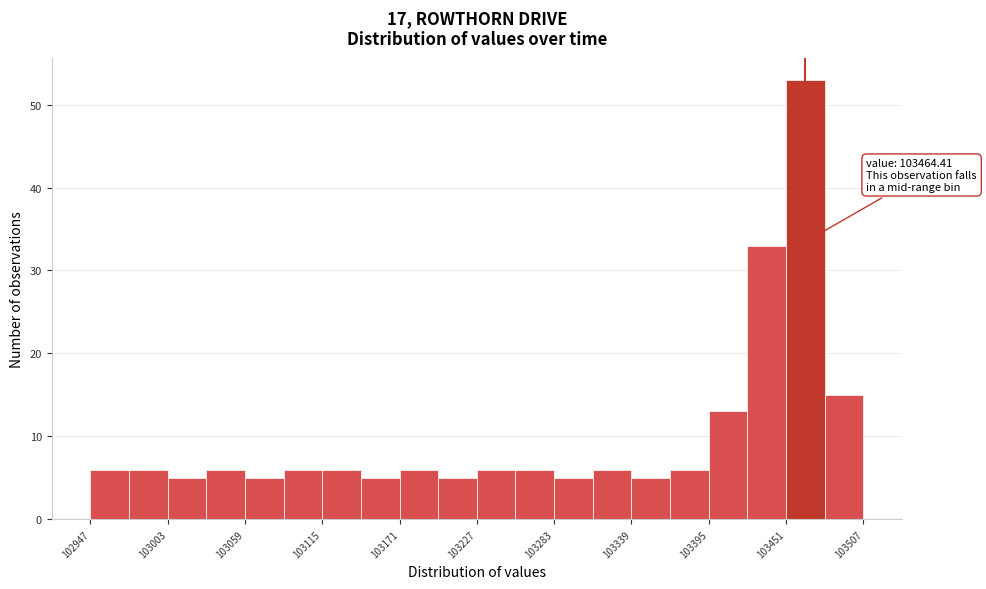

Around what value on the x-axis is the tallest bar? Give the approximate position of its centre, as read against the axis.

103470